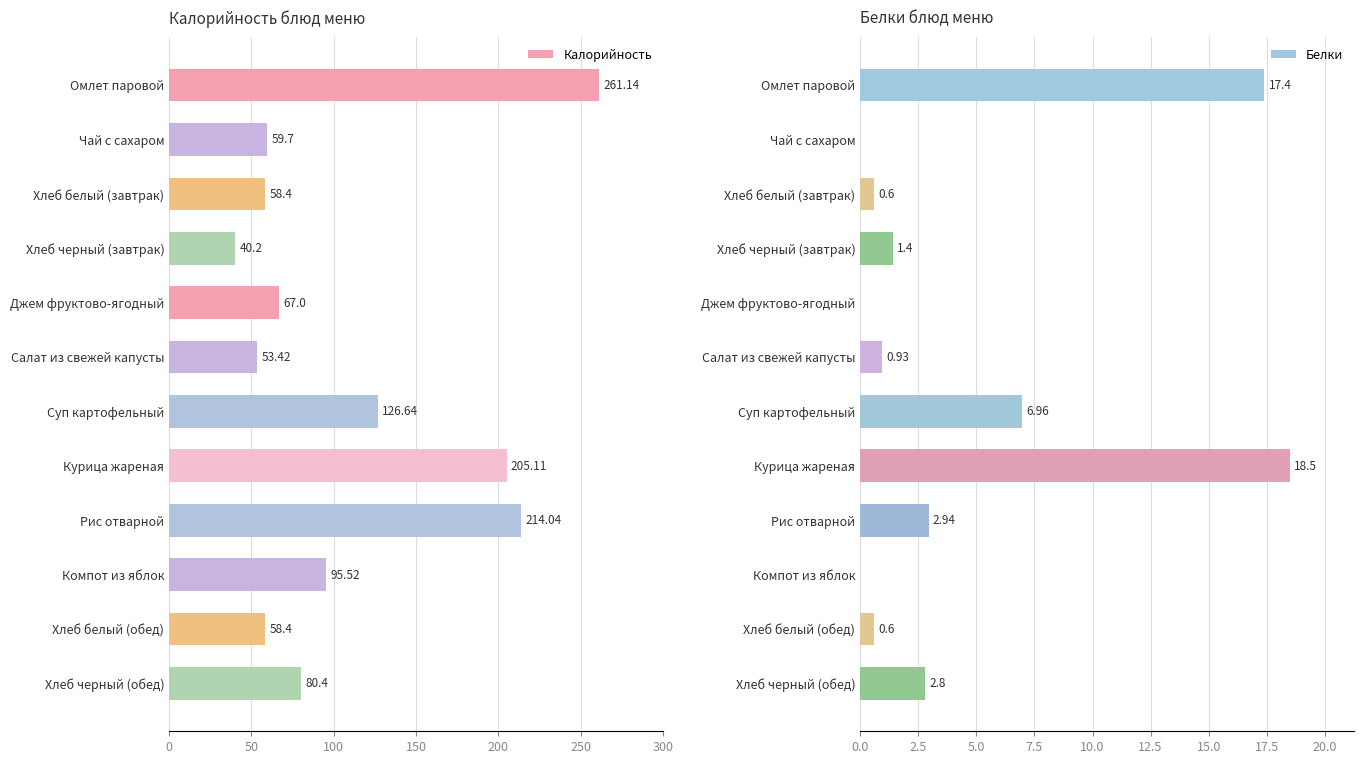

How many groups of bars are there?

12